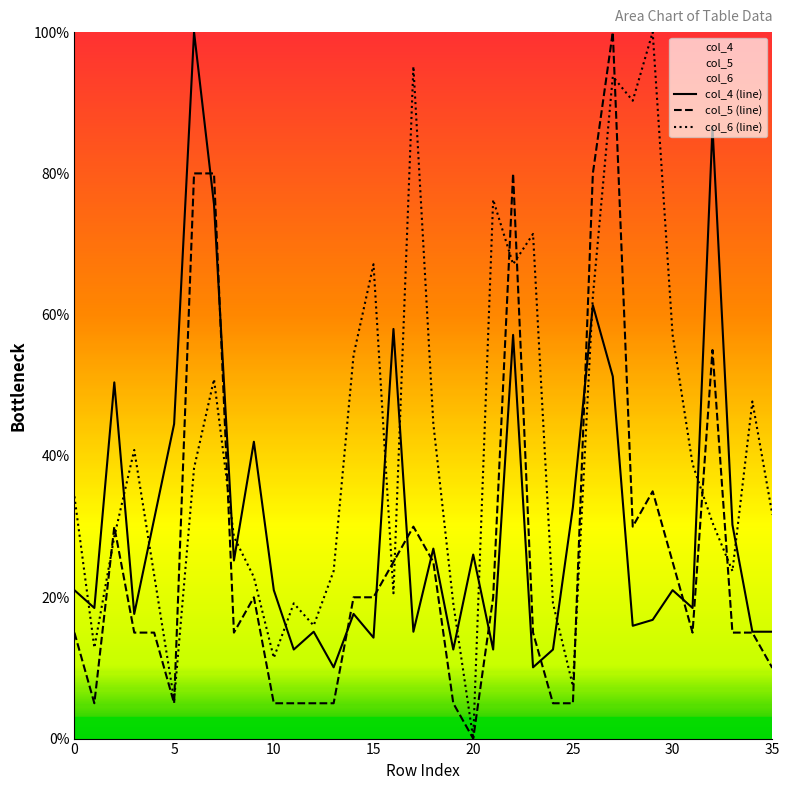

What is the difference between the col_4 values at 33 and 25?

2.5